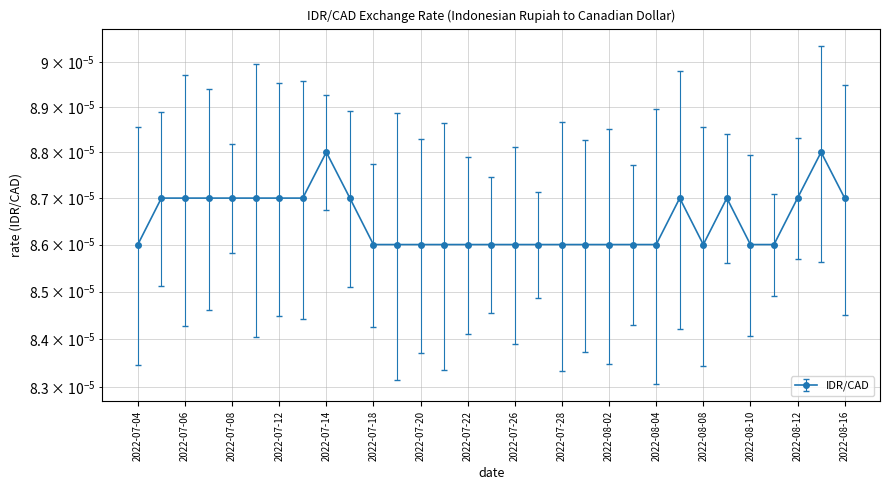

How many distinct data groups are displayed?

1